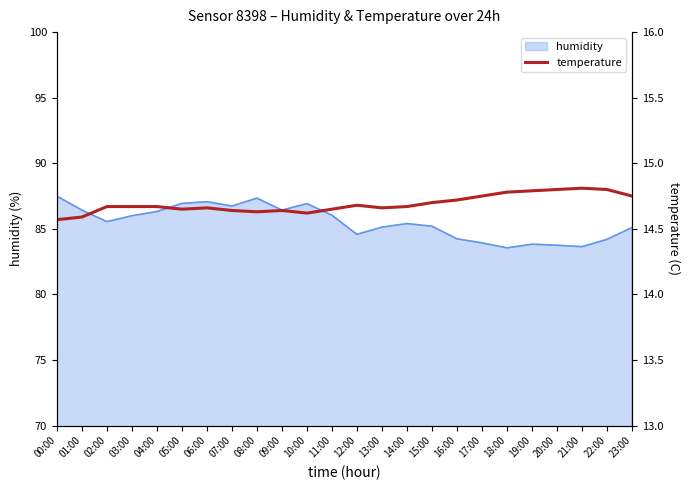

Reading right to left, extract all data points from this chart.

14.8	14.8	14.8	14.8	14.8	14.8	14.8	14.7	14.7	14.7	14.7	14.7	14.7	14.6	14.6	14.6	14.6	14.7	14.7	14.7	14.7	14.7	14.6	14.6